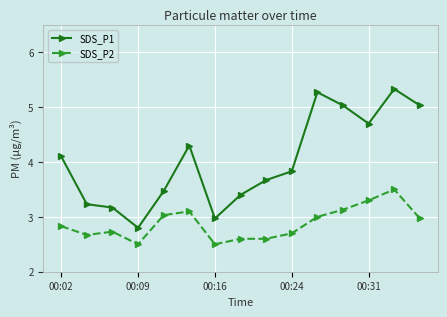

True or false: SDS_P1 and SDS_P2 cross at least once.

False